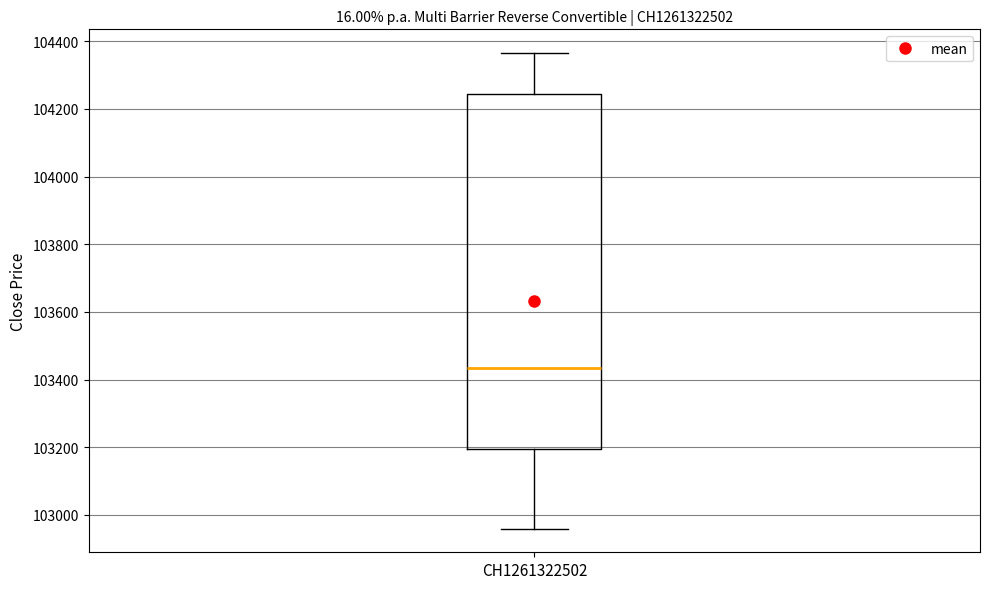

Where does the upper whisker of the box for CH1261322502 end on the y-axis? The values are not printed on the chart, so give them approximately, as read against the axis.

104360